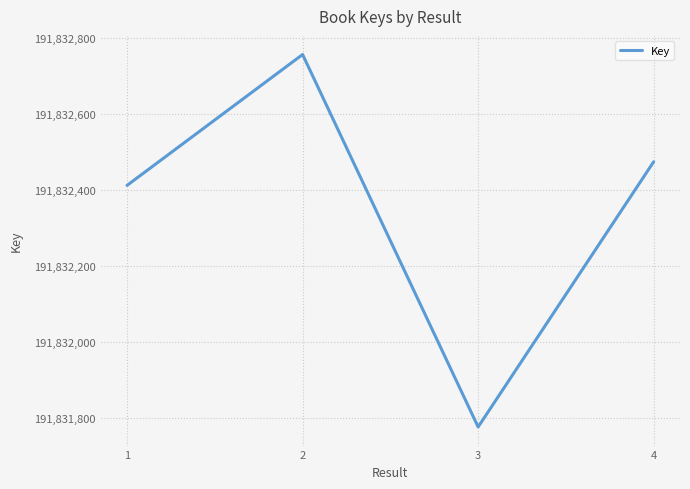

Reading left to right, list all the values displayed in this chart.

191832412	191832756	191831777	191832474